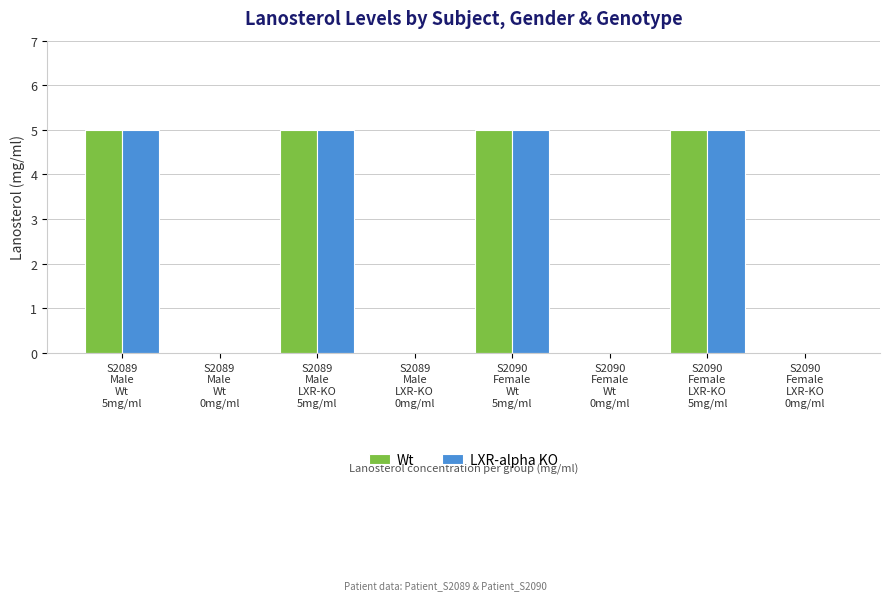

Reading left to right, extract all data points from this chart.

Wt: 5	0	5	0	5	0	5	0
LXR-alpha KO: 5	0	5	0	5	0	5	0